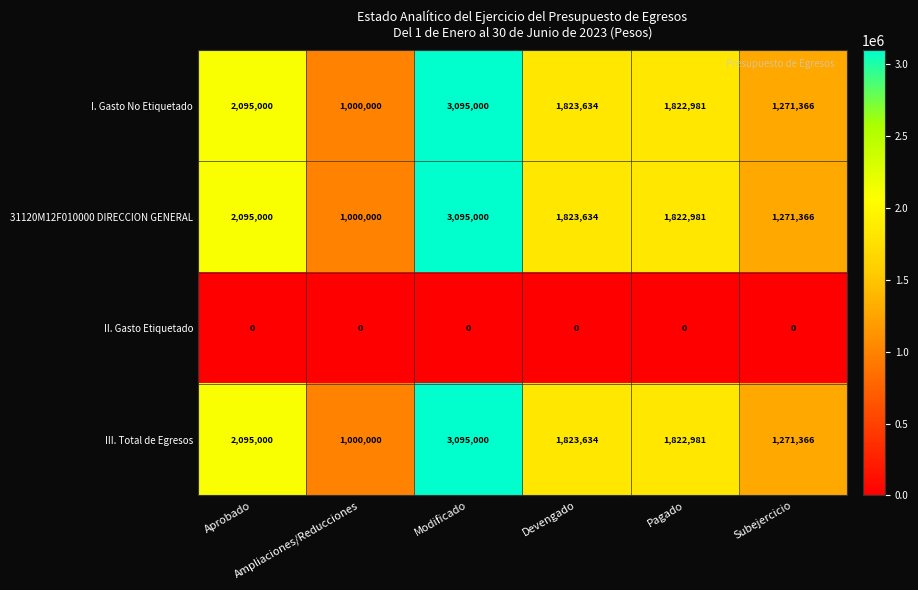

What is the average value of the 31120M12F010000 DIRECCION GENERAL series?

1851330